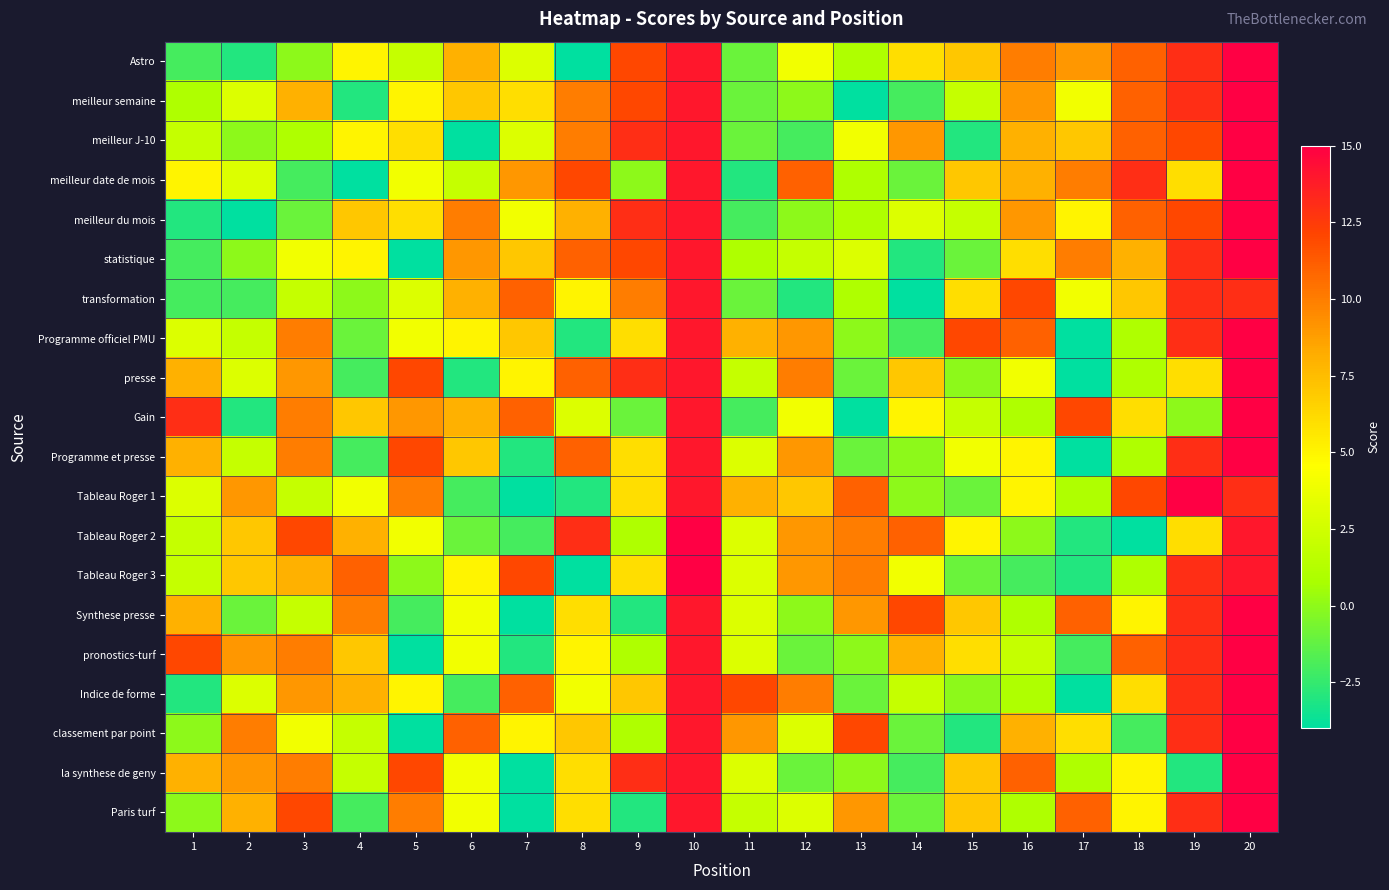

At how many categories does at least one series exceed 2?

20